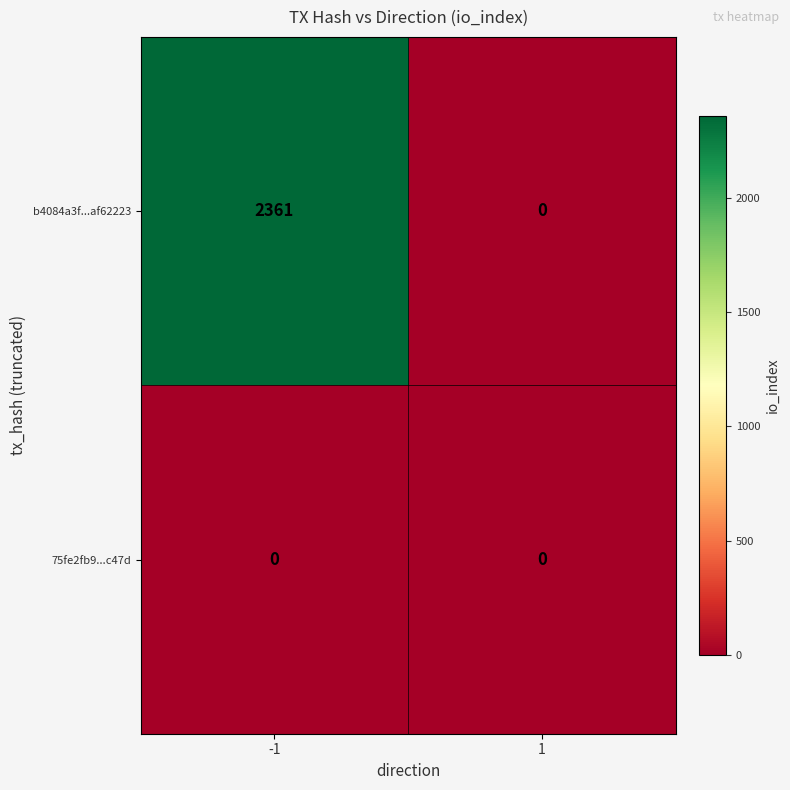

What is the difference between the b4084a3f...af62223 values at -1 and 1?

2361